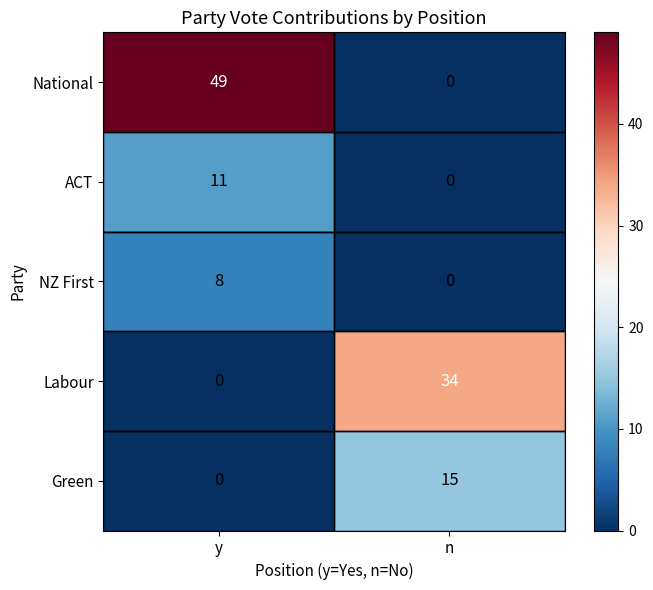

Which series has the largest range (max minus min)?

National